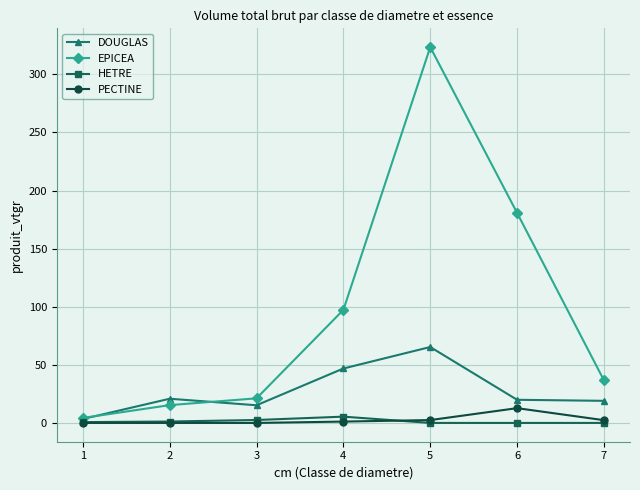

What is the greatest value displayed?

323.4